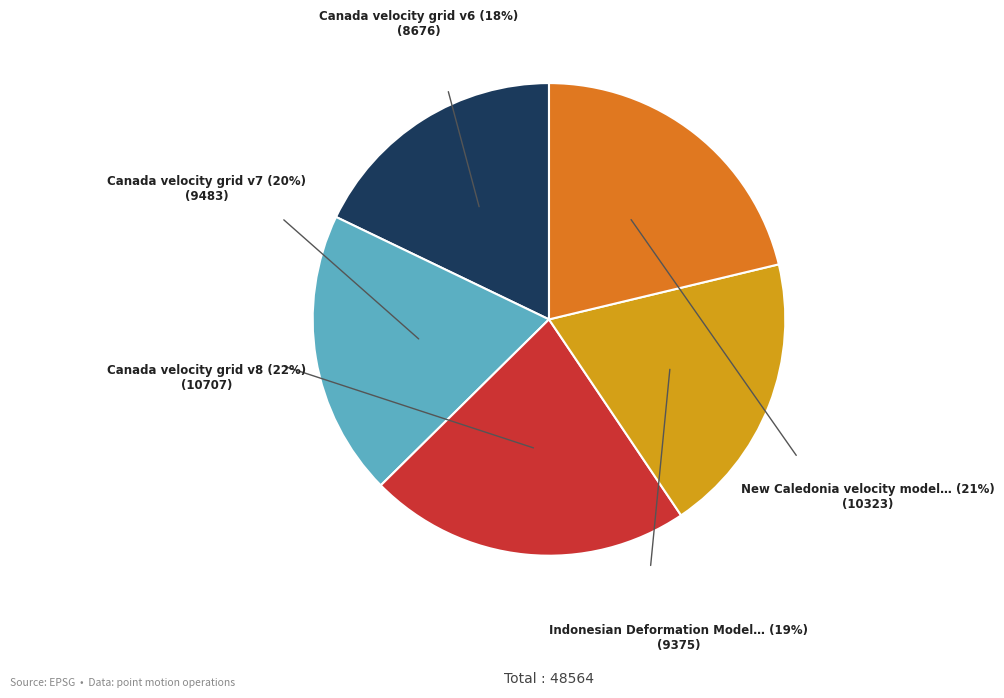

Is there any slice that represents more than half of the pie?

No